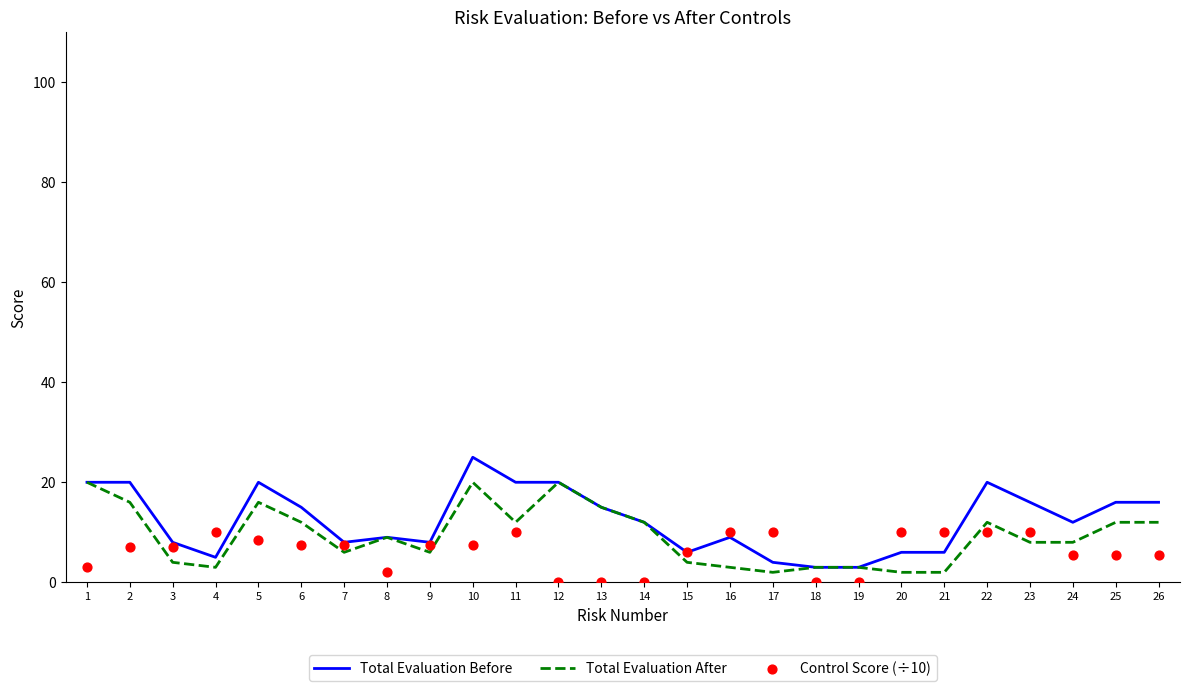

At which category is the sum across all series the highest?

10